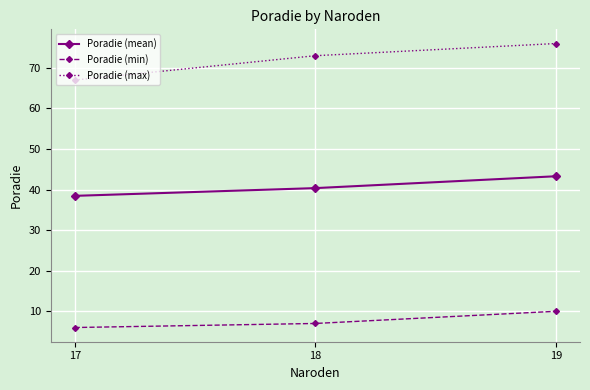

True or false: Poradie (max) has a value of 100.8 at 19.

False